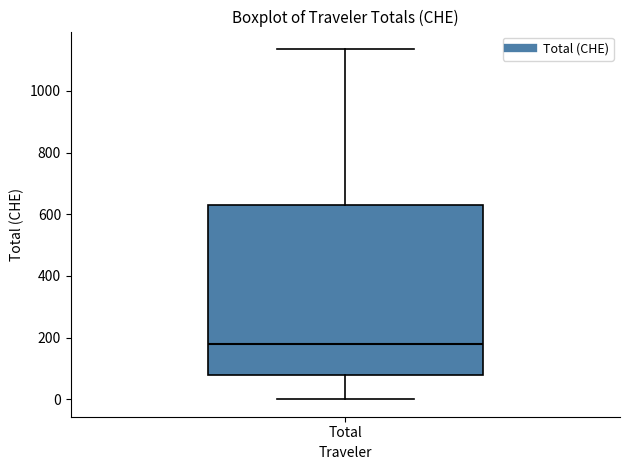

Transcribe this box plot: give where the median line is, the range the box spans, and where the two whiskers end, as read against the y-axis. The values are not printed on the chart, so give them approximately, as read against the axis.

median 180, box 80 to 640, whiskers 0 to 1140